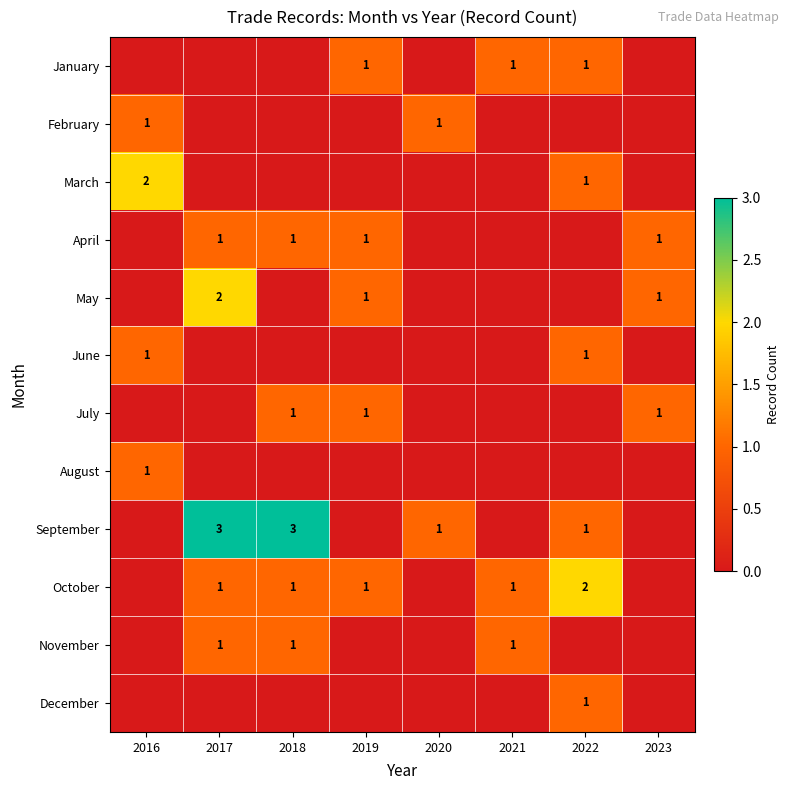

How many values in July are above zero?

3